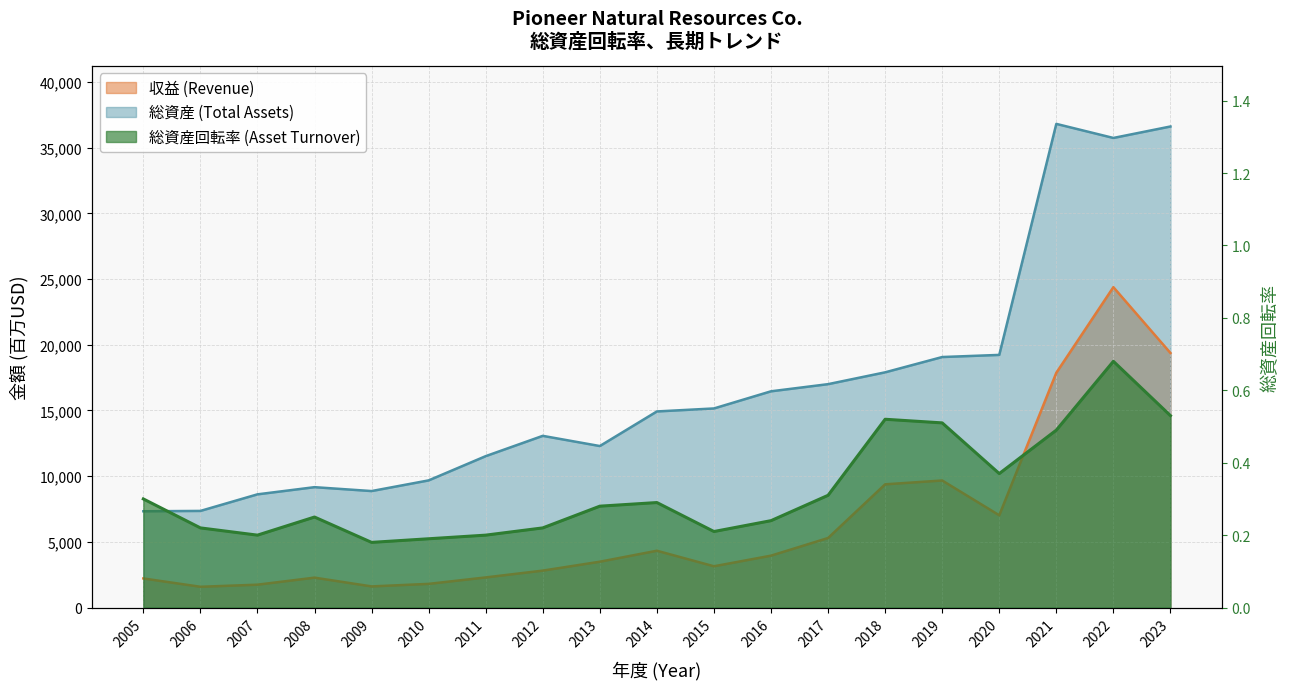

Is it true that 総資産 (Total Assets) equals 63960.6 at 2022?

False